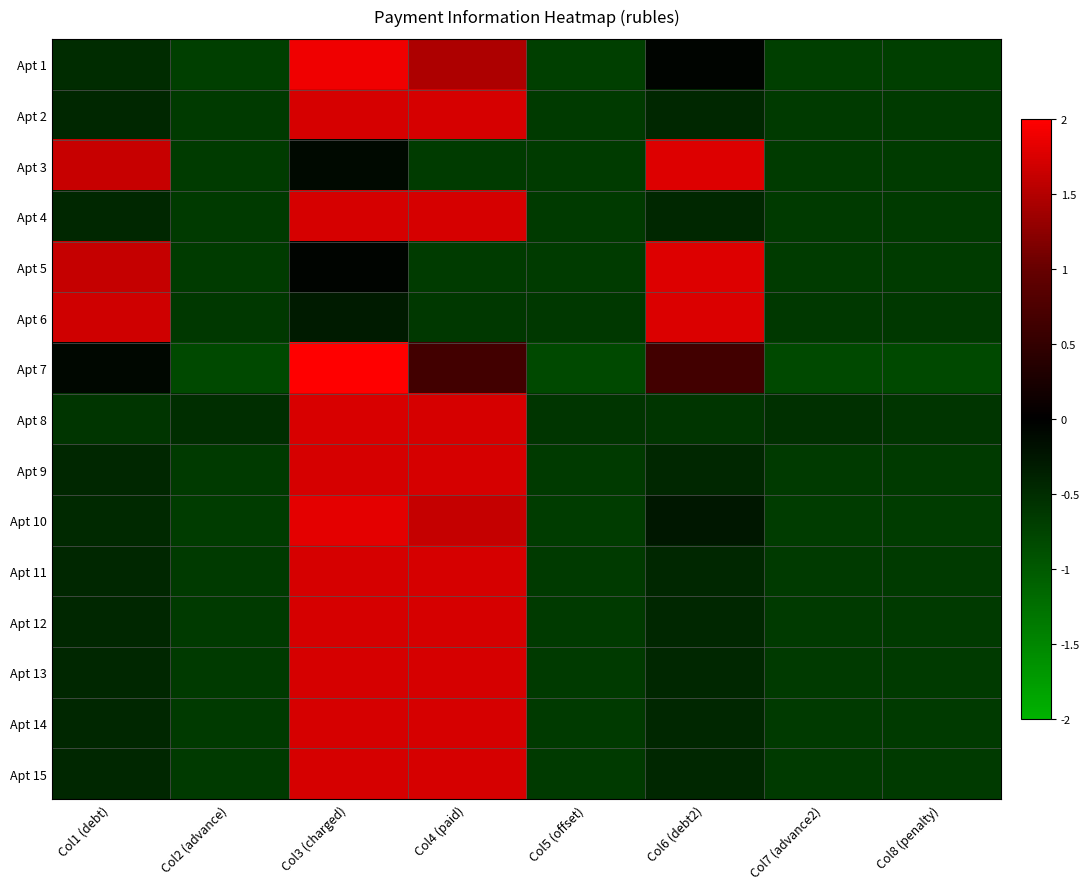

Which series has the widest spread of values?

Apt 7